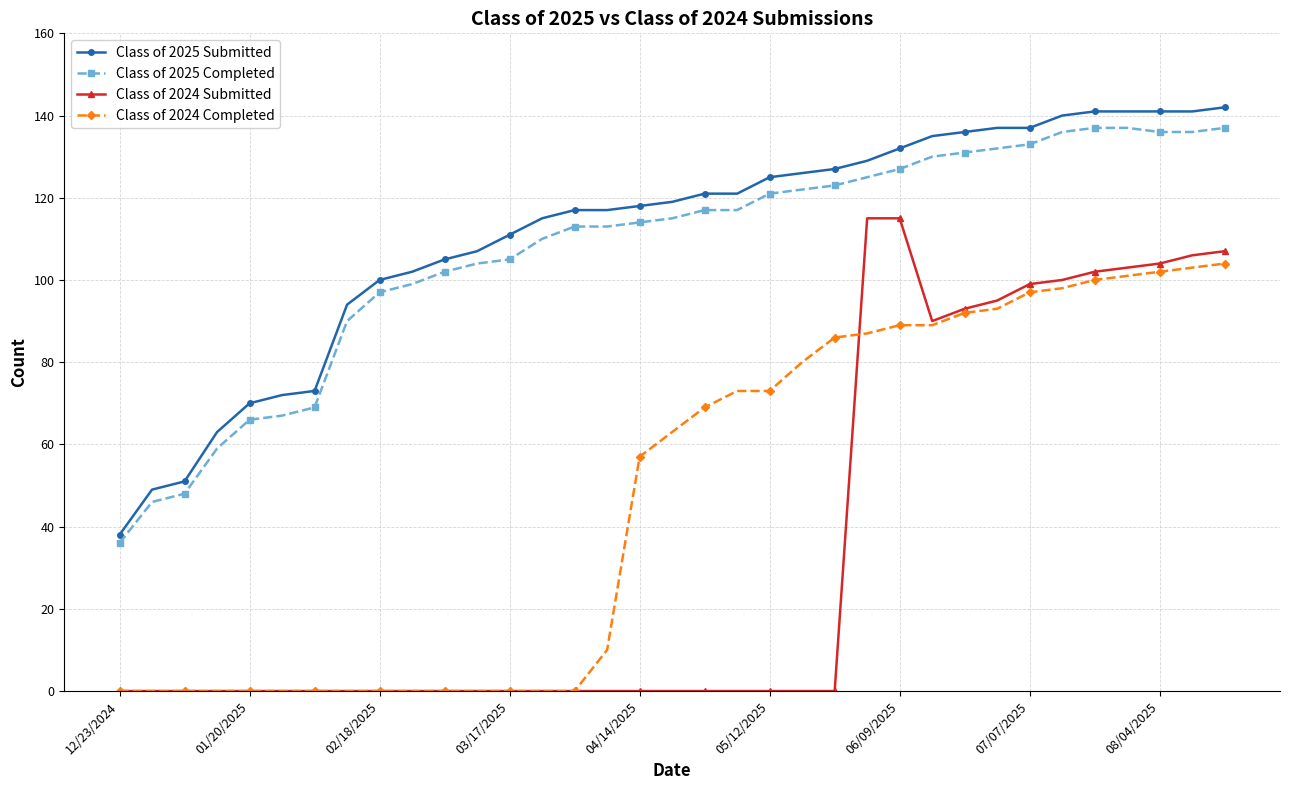

Which series has the widest spread of values?

Class of 2024 Submitted